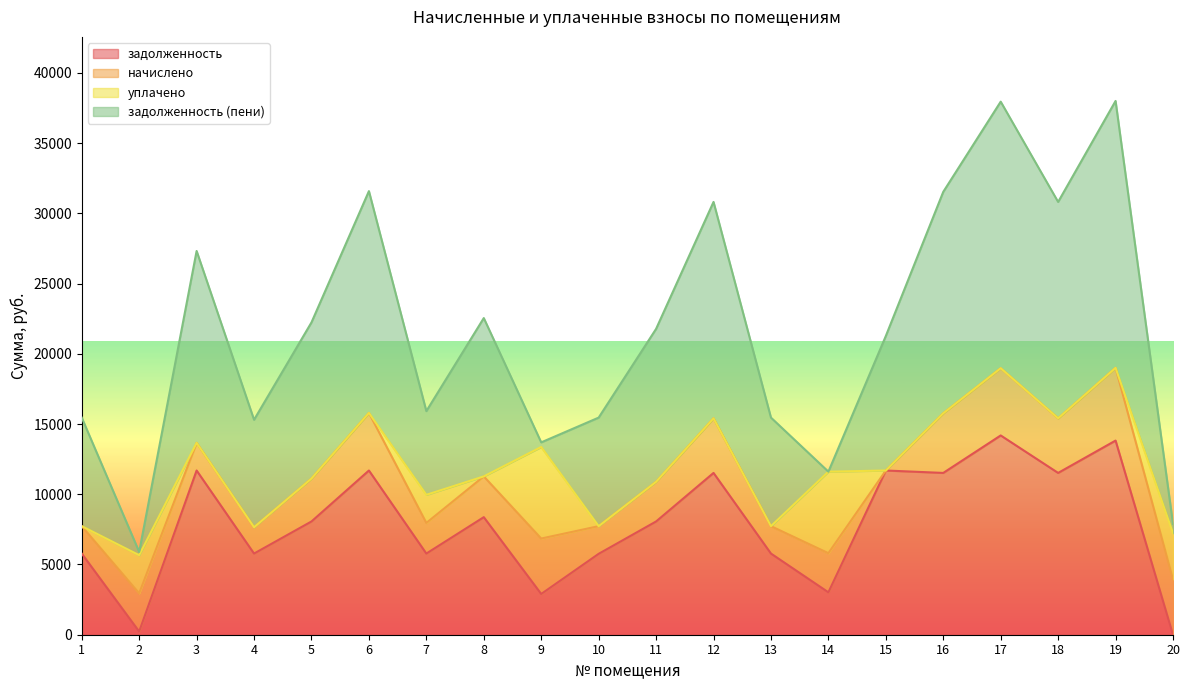

Reading right to left, what are all the values shown in this chart?

задолженность: 20=0.0	19=13824.0	18=11520.0	17=14188.8	16=11520.0	15=11692.8	14=3018.6	13=5779.2	12=11520.0	11=8064.0	10=5760.0	9=2901.8	8=8371.2	7=5779.2	6=11692.8	5=8064.0	4=5779.2	3=11692.8	2=226.8	1=5779.2
начислено: 20=3946.3	19=5179.2	18=3888.0	17=4788.7	16=4247.5	15=-2114.2	14=2786.4	13=1950.5	12=3888.0	11=2824.3	10=1969.7	9=3946.3	8=2902.3	7=2181.6	6=4100.4	5=3055.4	4=1873.4	3=1969.0	2=2721.6	1=1950.5
уплачено: 20=3284.1	19=0.0	18=0.0	17=0.0	16=0.0	15=0.0	14=5805.0	13=0.0	12=0.0	11=0.0	10=0.0	9=6519.3	8=0.0	7=2000.0	6=0.0	5=0.0	4=0.0	3=0.0	2=2714.0	1=0.0
задолженность (пени): 20=652.1	19=19003.2	18=15408.0	17=18977.5	16=15767.5	15=9578.6	14=0.0	13=7729.7	12=15408.0	11=10888.3	10=7729.7	9=328.9	8=11273.5	7=5960.8	6=15793.2	5=11119.4	4=7652.6	3=13661.8	2=234.4	1=7729.7